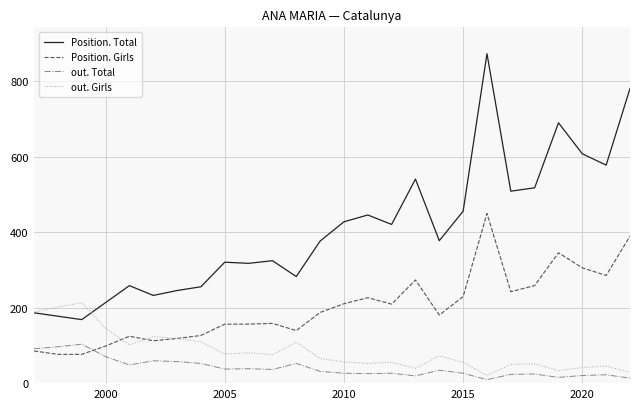

List the series in order of their peak value, lowest first.

out. Total, out. Girls, Position. Girls, Position. Total